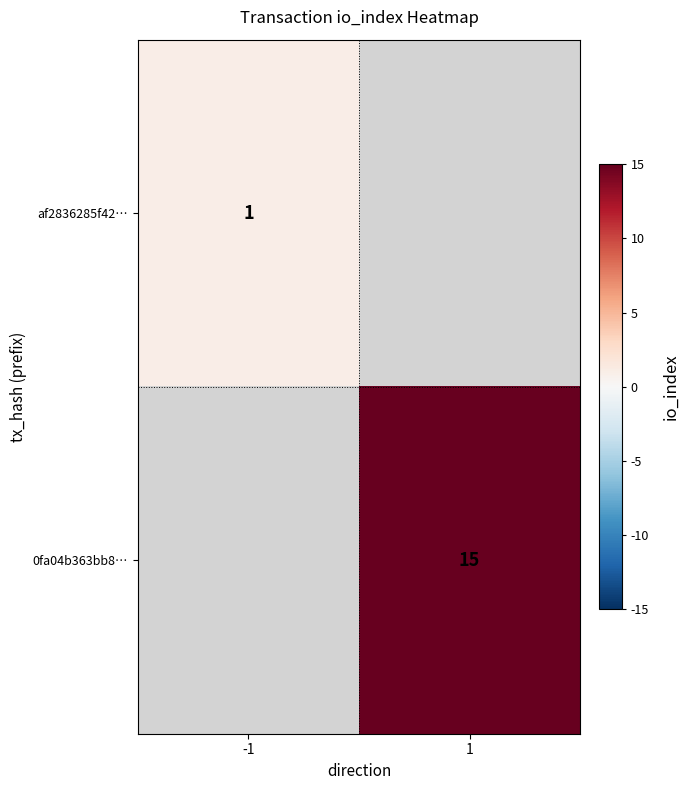

Count the number of categories in the chart.

2